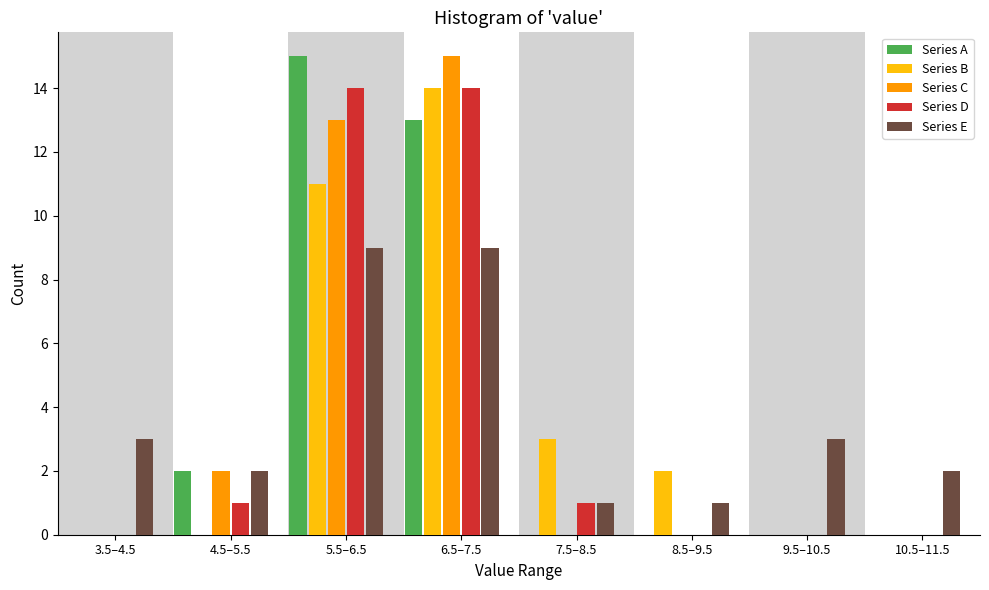

What is the sum of the Series E values at 5.5–6.5 and 9.5–10.5?

12